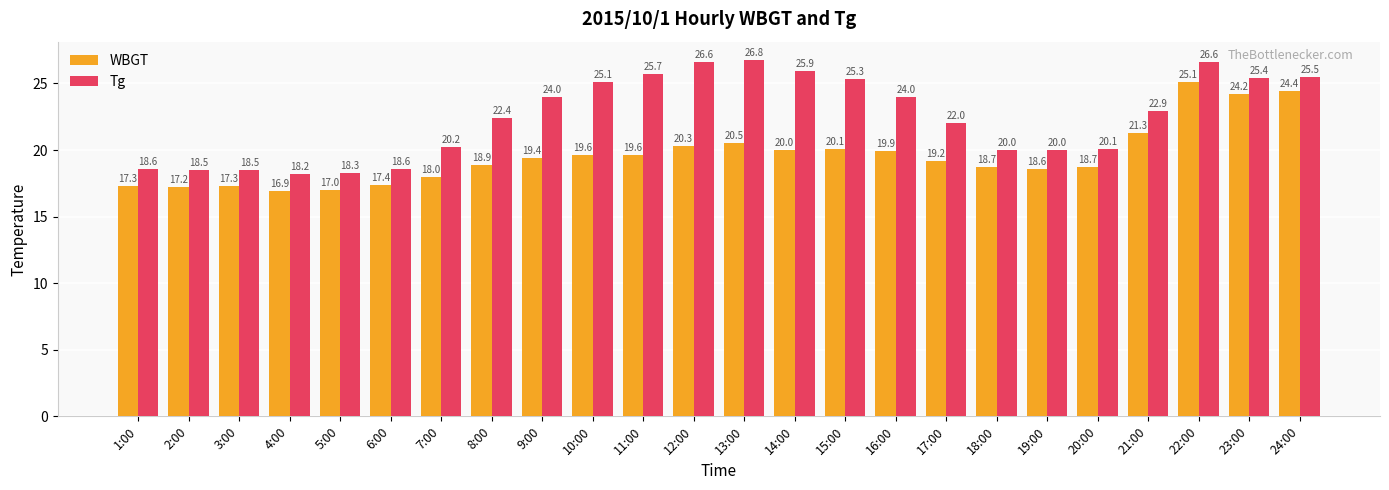

What is the smallest value displayed?

16.9